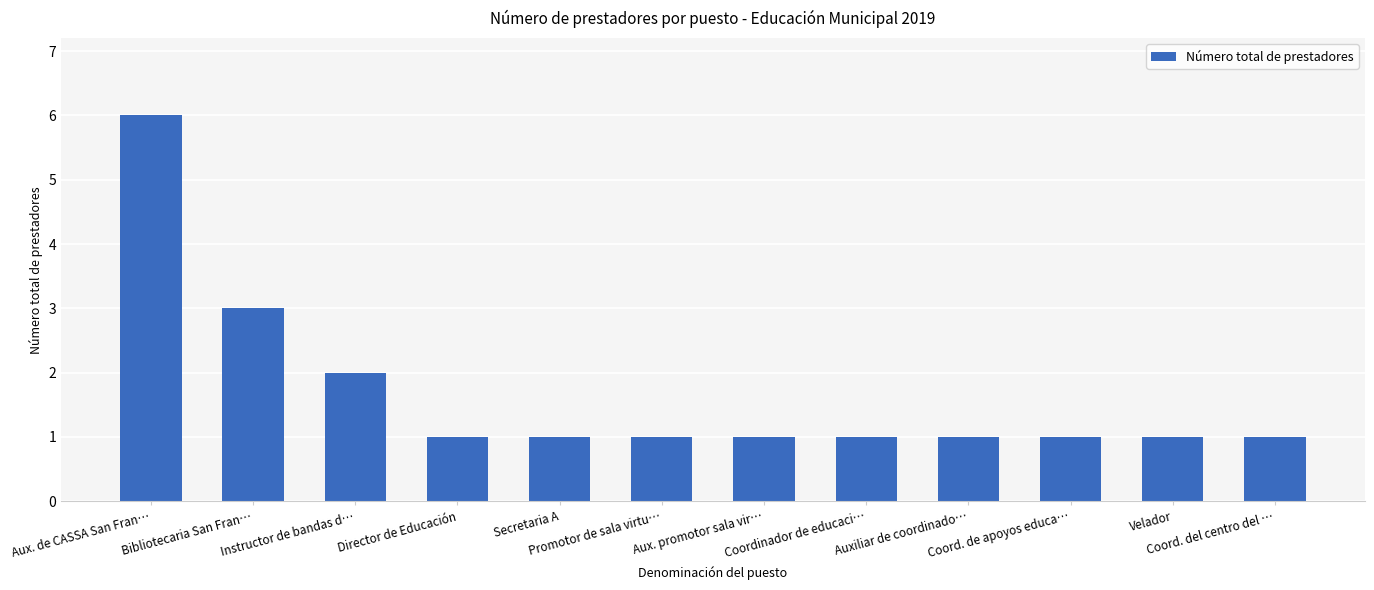

True or false: the data shows 1 at Coord. del centro del ….

True